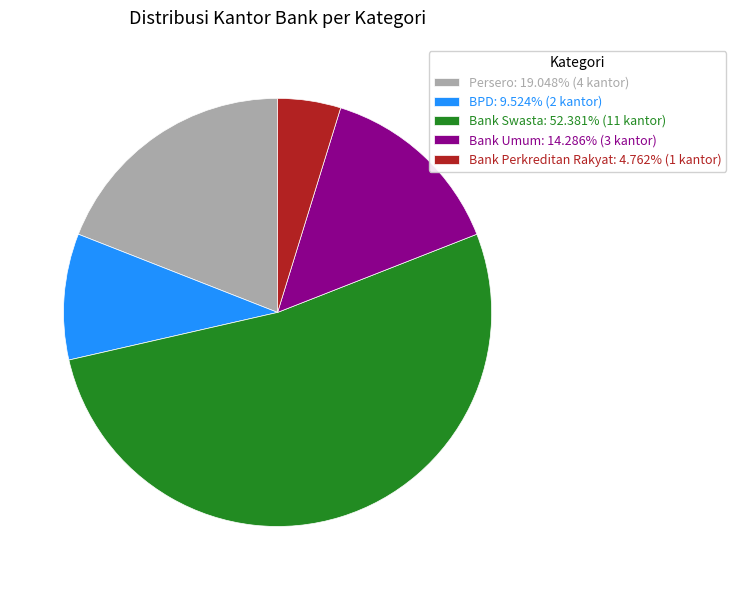

Approximately how many times larger is the value at Bank Swasta: 52.381% (11 kantor) compared to Persero: 19.048% (4 kantor)?

2.8